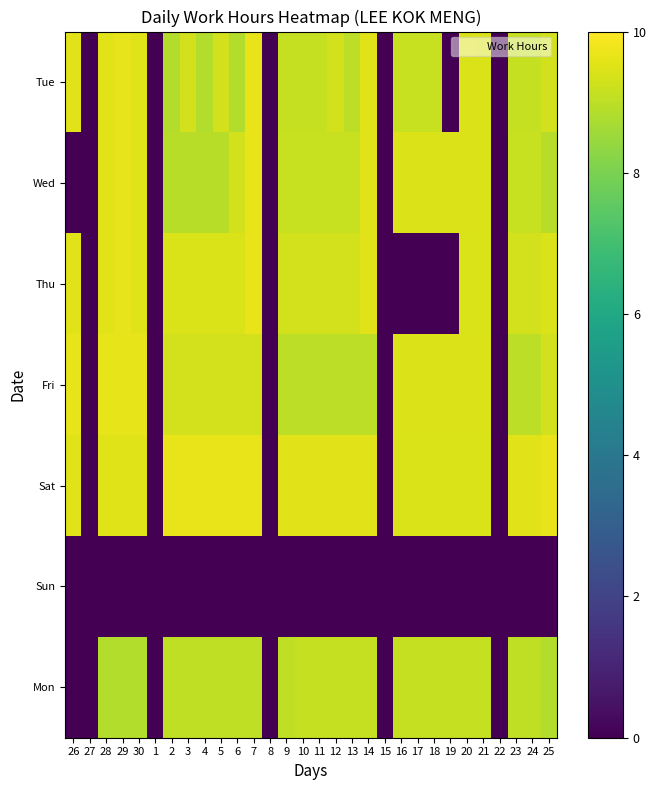

Which series has the largest total across all categories?

Sat